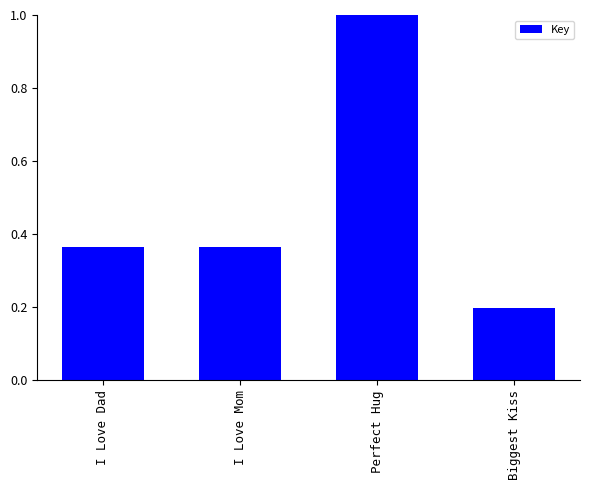

At which label is the value closest to 0?

Biggest Kiss